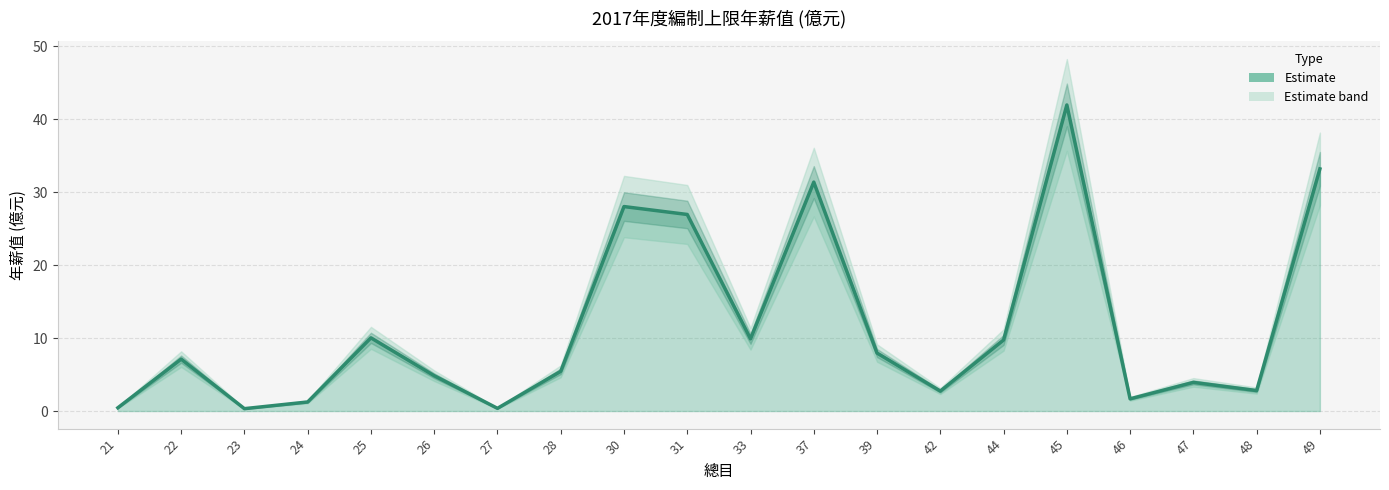

Reading right to left, transcribe all the data shown in this chart.

49=33.2	48=2.8	47=3.9	46=1.7	45=41.9	44=9.7	42=2.7	39=7.9	37=31.4	33=9.9	31=26.9	30=28.0	28=5.4	27=0.4	26=4.8	25=10.0	24=1.2	23=0.3	22=7.1	21=0.4